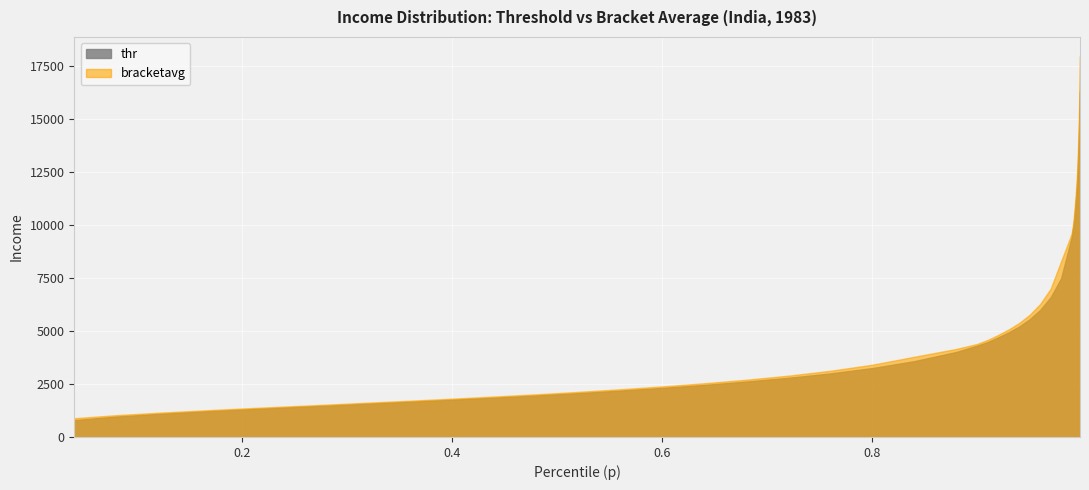

What is the highest value of the thr series?

16307.0